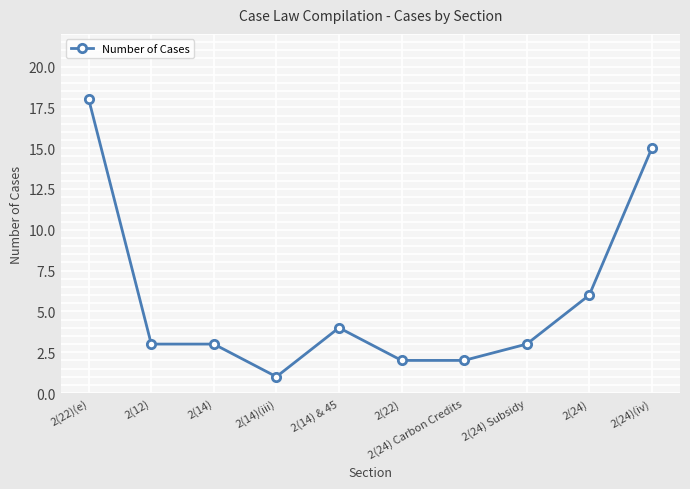

What is the value of the 9th point from the left?

6